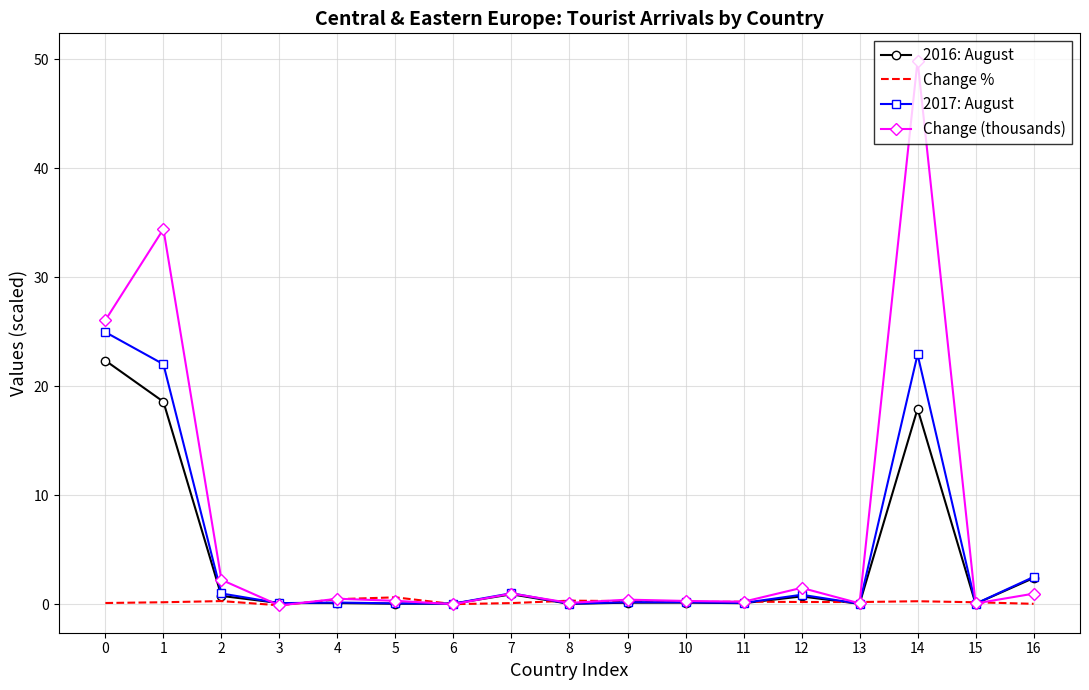

How many distinct data groups are displayed?

4